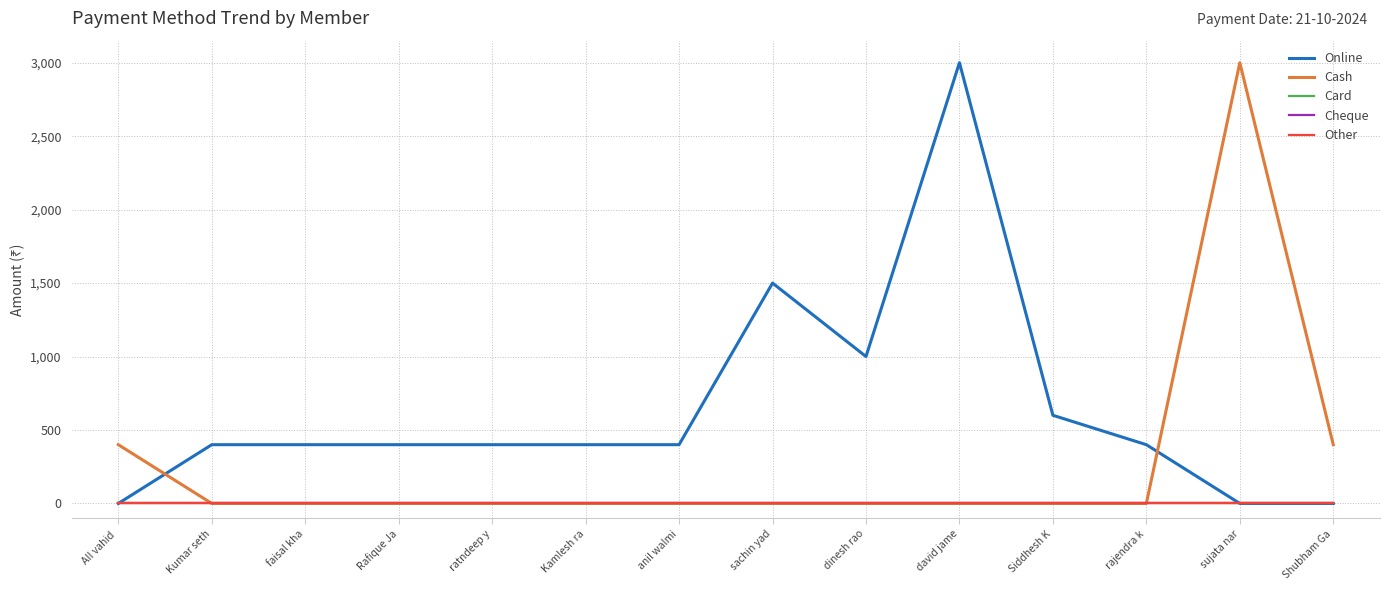

Is the value of Cash at anil walmi greater than the value of Other at anil walmi?

No